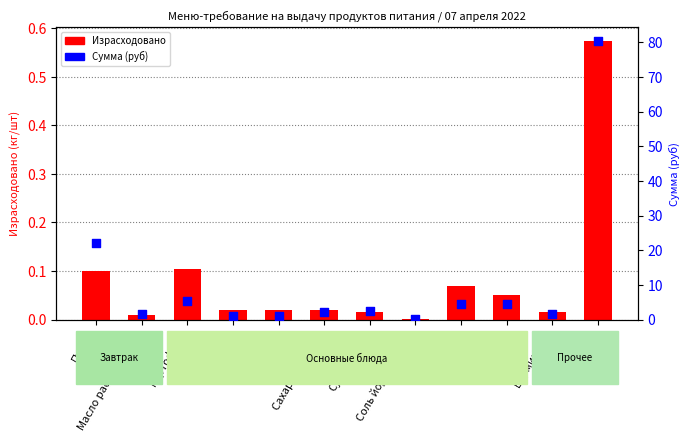

Which series contains the lowest Y value?

Израсходовано